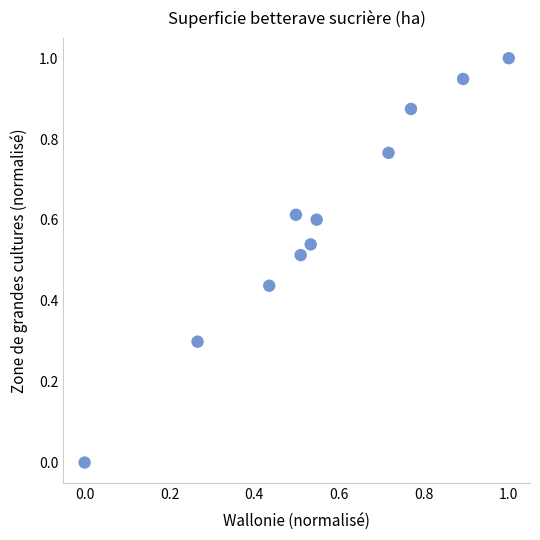

What is the range of X values (max minus min)?

1.0